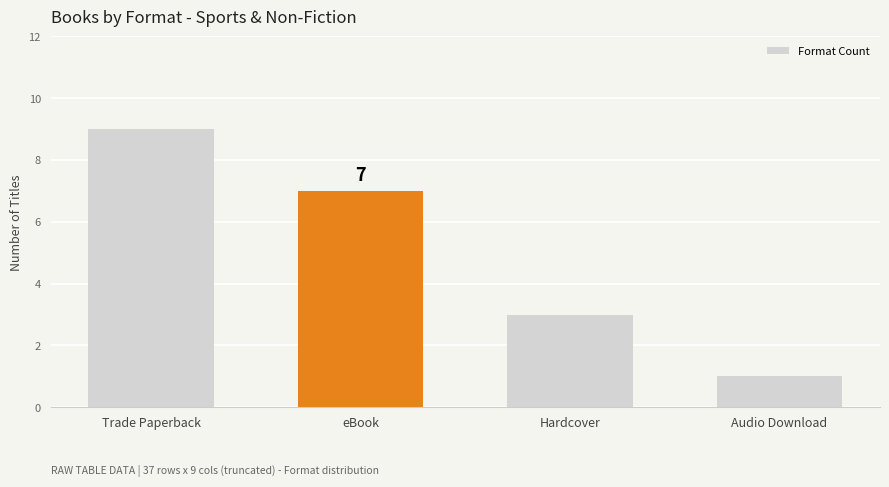

What is the minimum value shown in the chart?

1